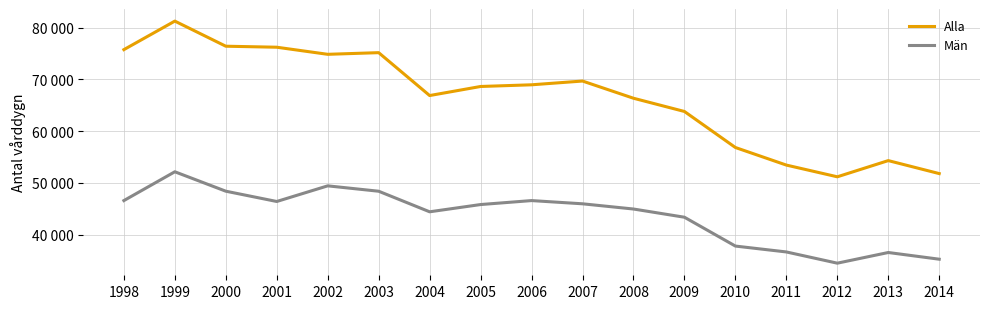

What is the total value across all series at 2001?

122639